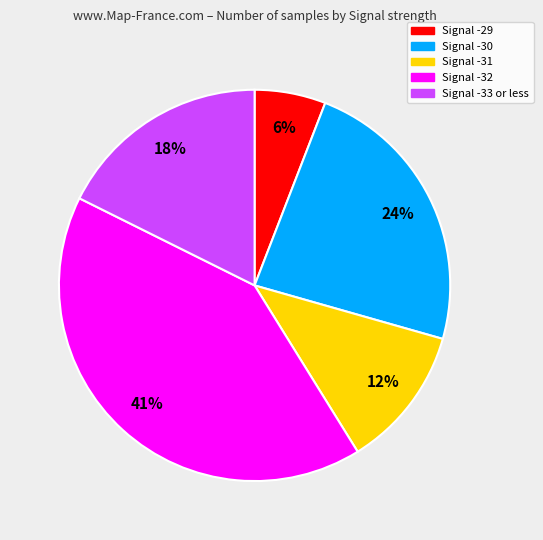

Which category has the smallest portion of the pie?

Signal -29